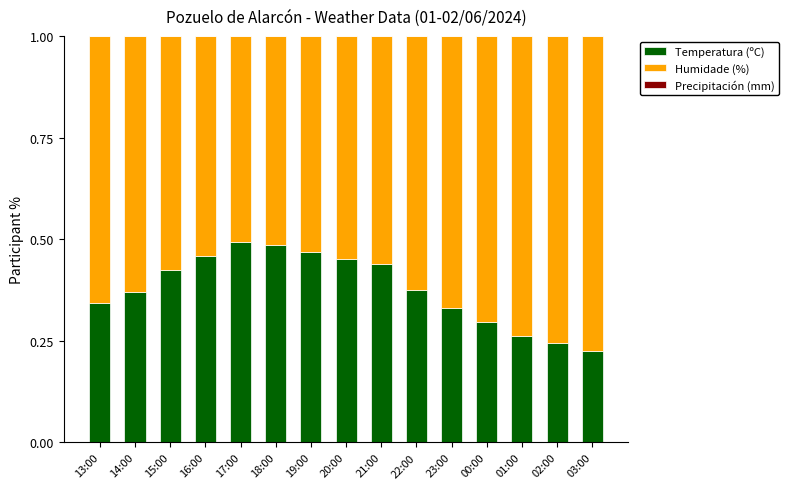

What is the total value across all series at 00:00?

1.0